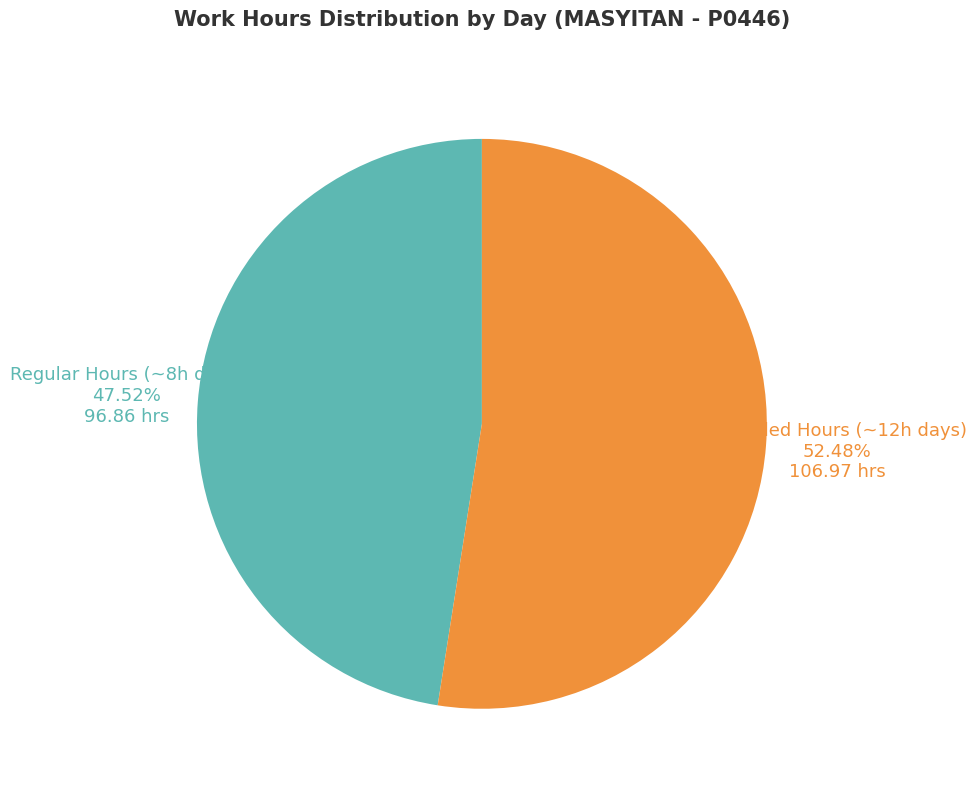

Between Regular Hours (~8h days) and Extended Hours (~12h days), which is larger?

Extended Hours (~12h days)